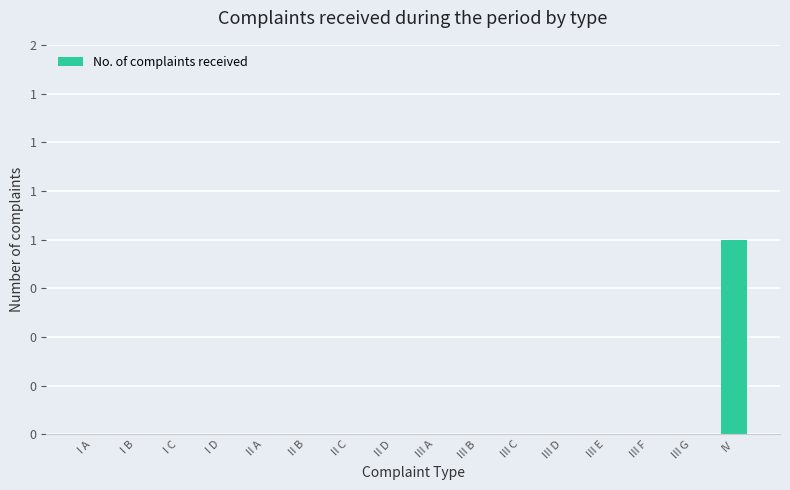

Are the bars horizontal?

No